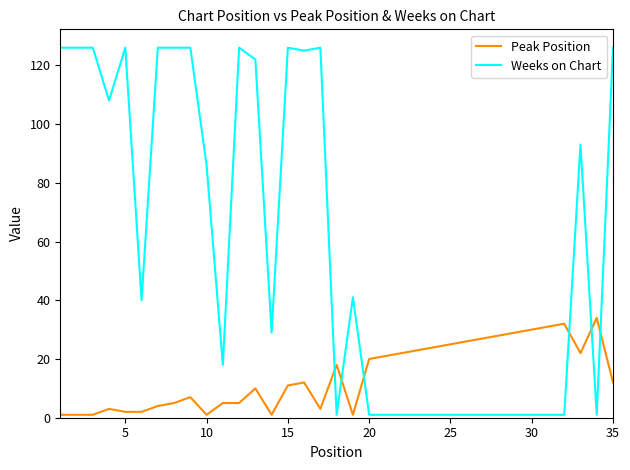

Which series has the largest range (max minus min)?

Weeks on Chart